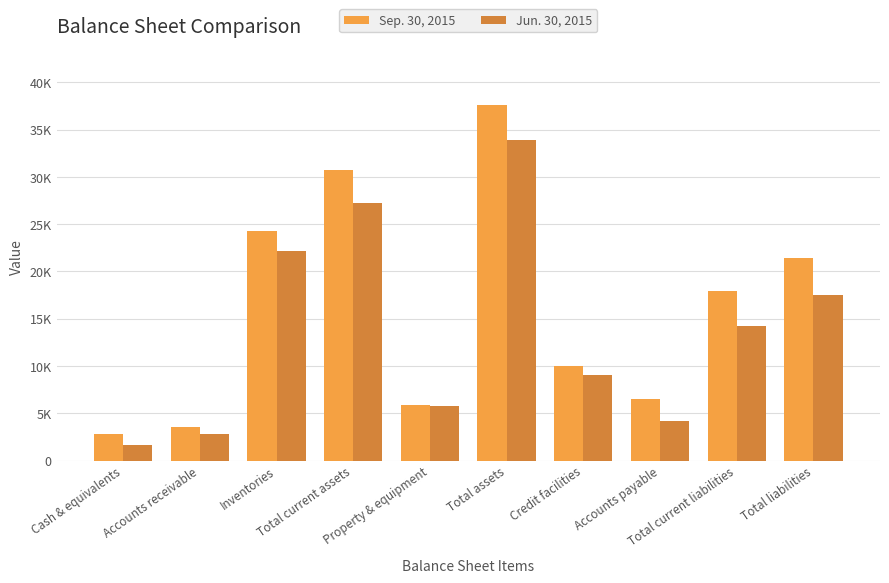

Reading right to left, extract all data points from this chart.

Sep. 30, 2015: Total liabilities=21432	Total current liabilities=17910	Accounts payable=6531	Credit facilities=9995	Total assets=37565	Property & equipment=5879	Total current assets=30782	Inventories=24257	Accounts receivable=3587	Cash & equivalents=2769
Jun. 30, 2015: Total liabilities=17534	Total current liabilities=14236	Accounts payable=4176	Credit facilities=9034	Total assets=33903	Property & equipment=5751	Total current assets=27264	Inventories=22127	Accounts receivable=2797	Cash & equivalents=1679